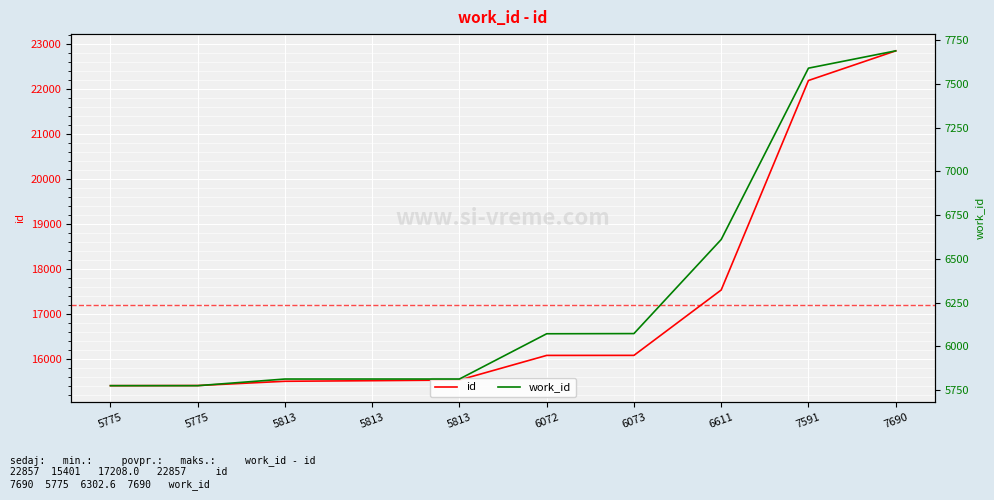

What is the highest value of the id series?

22857